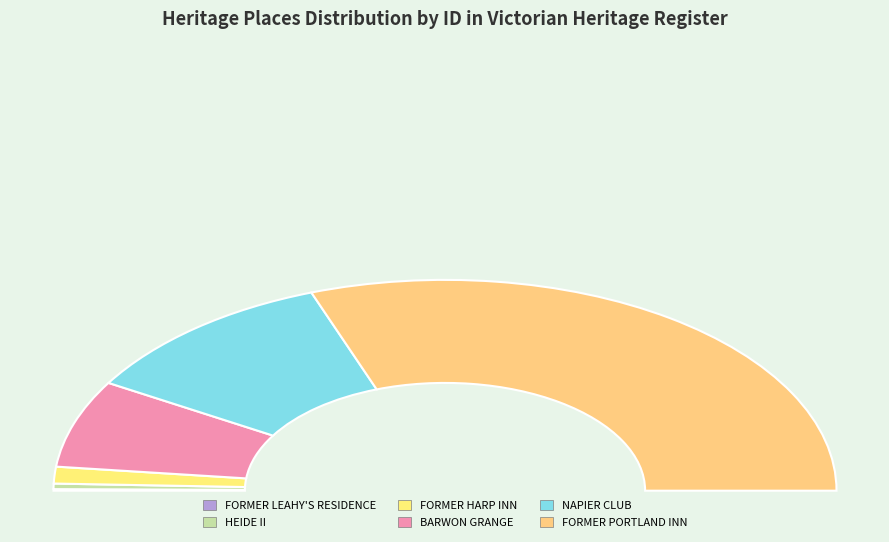

To the nearest percent, what portion does HEIDE II represent?

1%